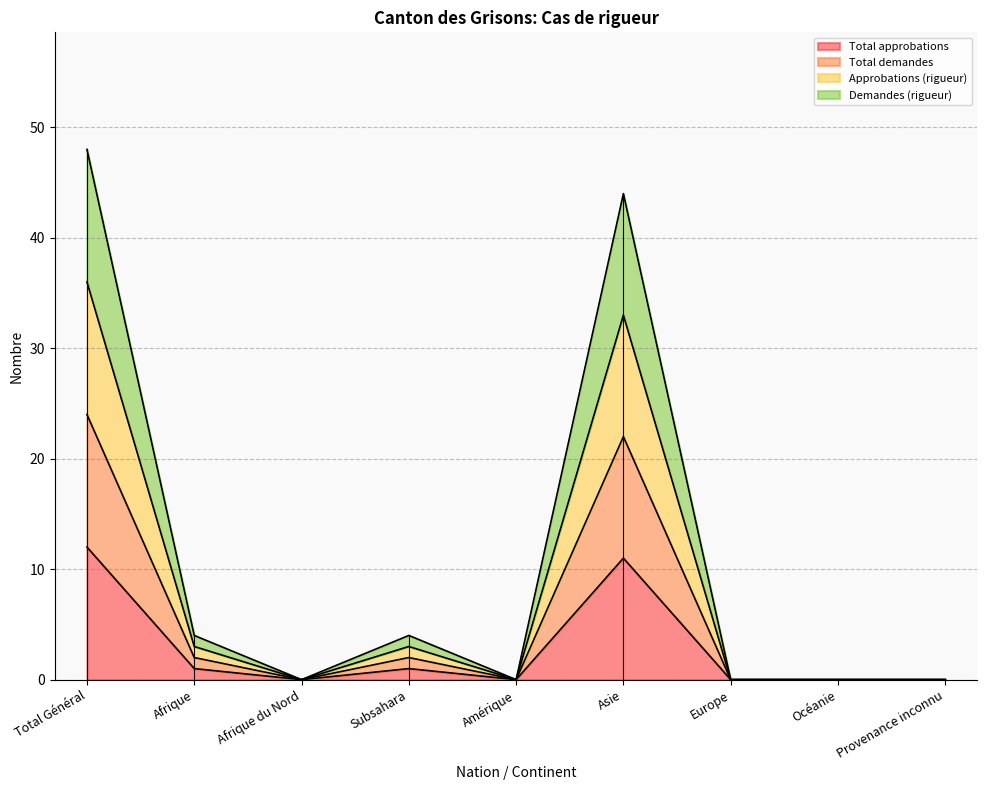

True or false: Approbations (rigueur) and Demandes (rigueur) cross at least once.

False